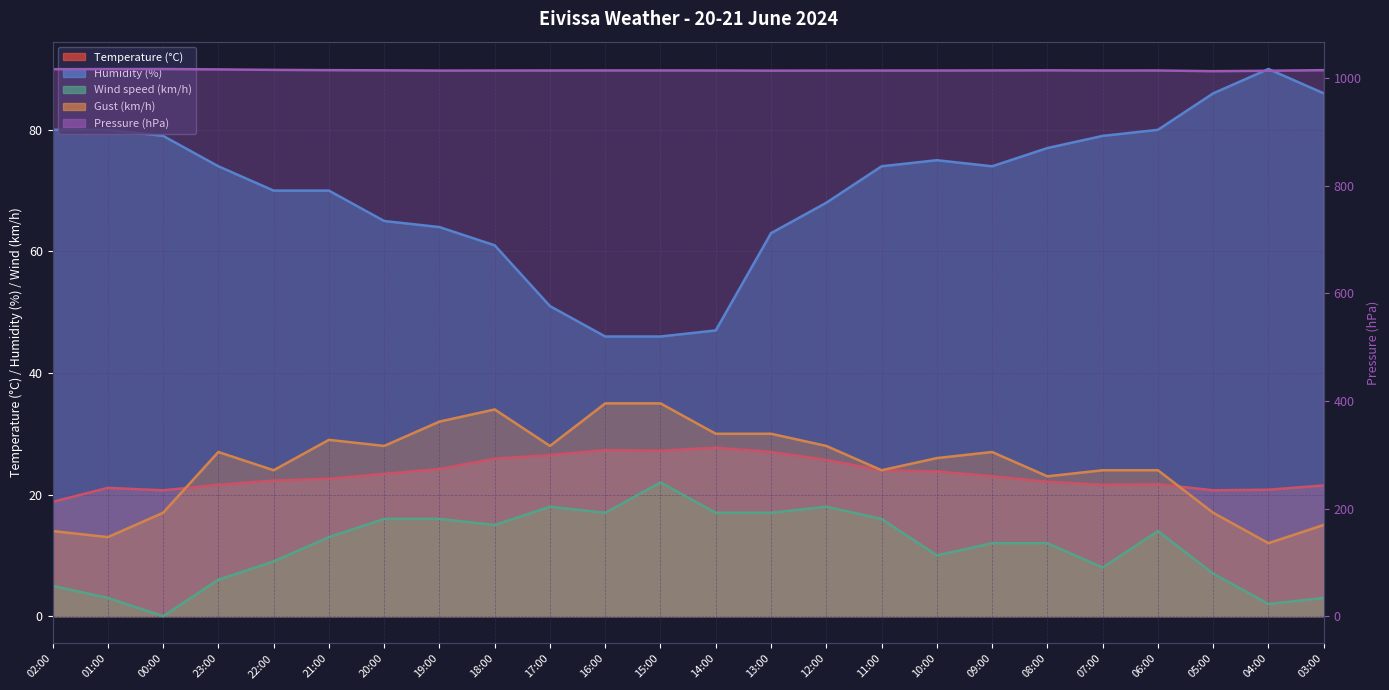

What position from the right is 11:00?

9